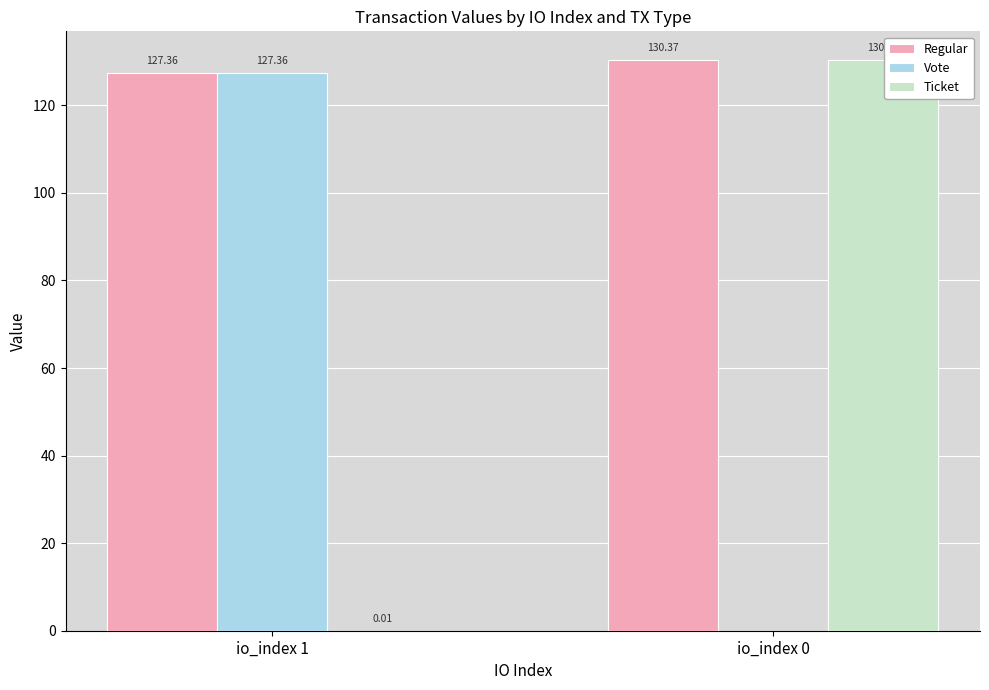

True or false: Ticket has a value of 172.9 at io_index 0.

False